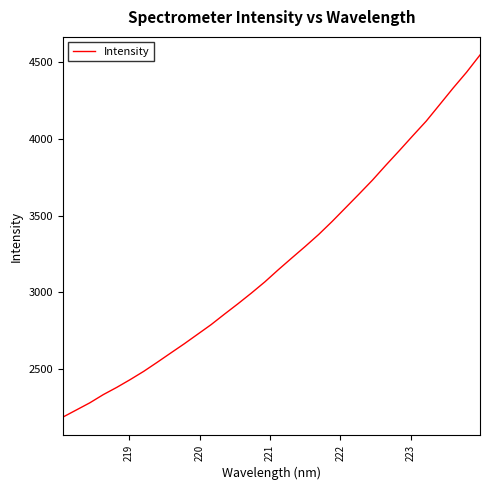

What is the minimum value shown in the chart?

2187.8